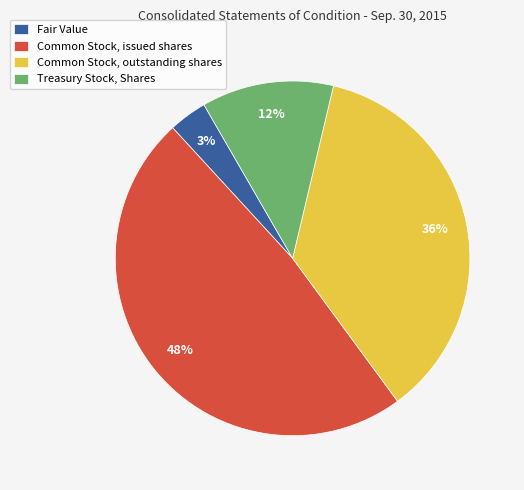

Does Common Stock, issued shares represent more than half of the total?

No